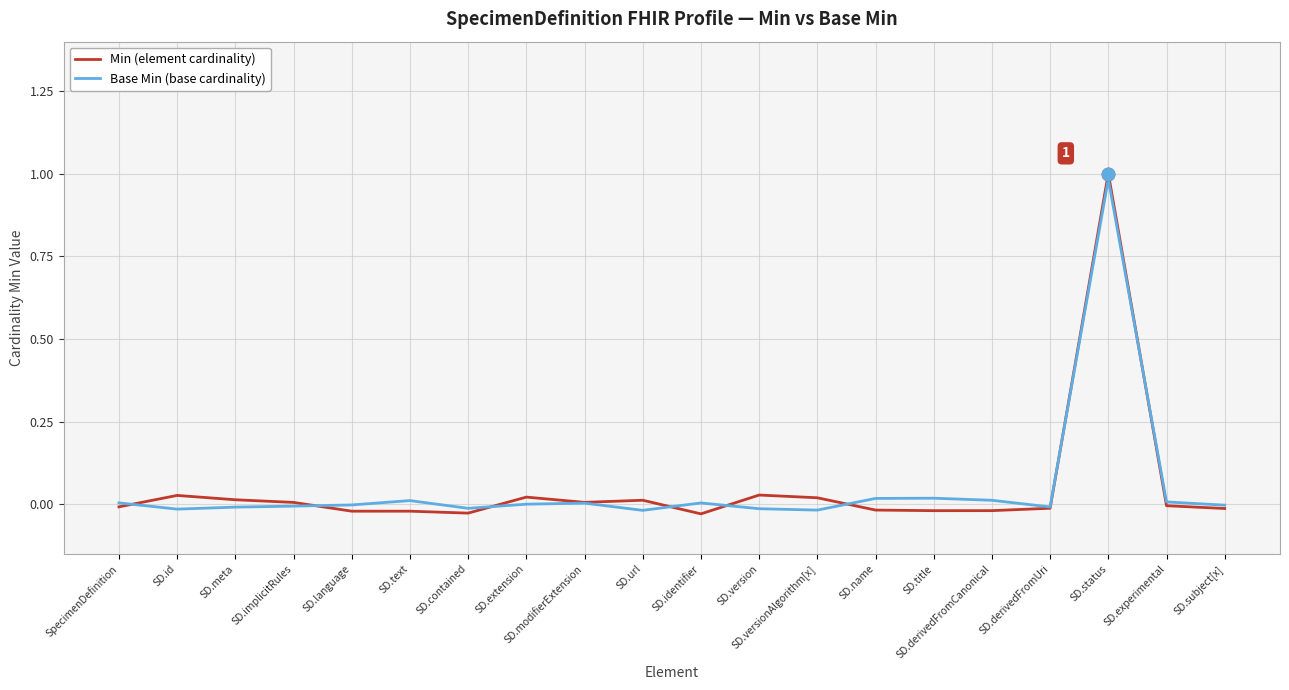

What are all the series names shown in the legend?

Min (element cardinality), Base Min (base cardinality)